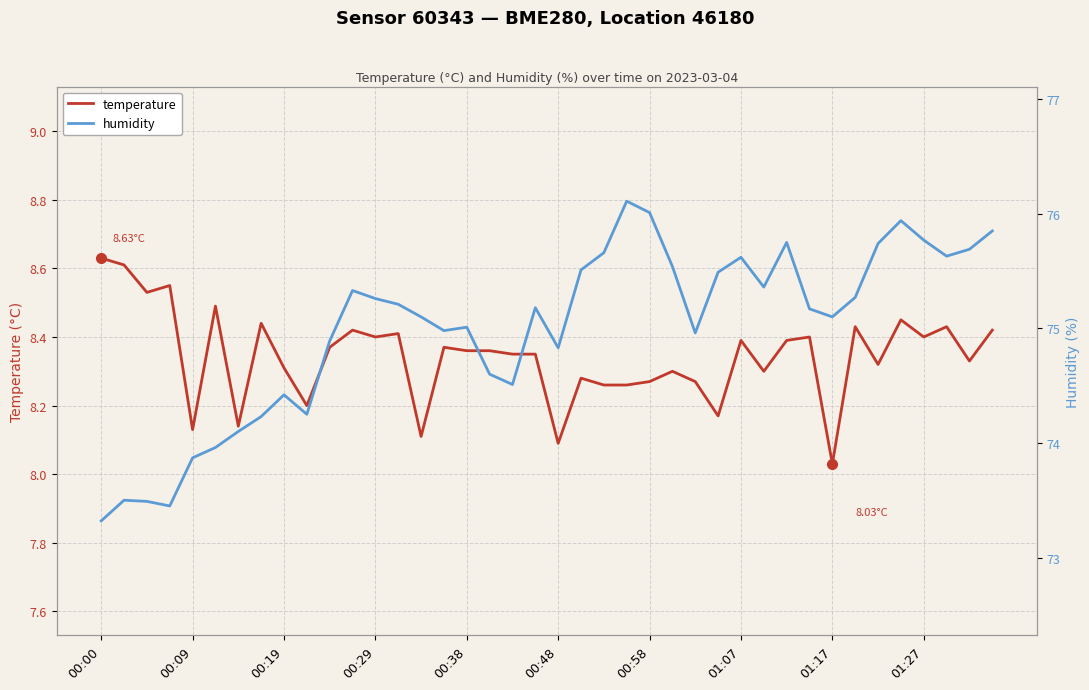

How many series are shown in this chart?

2